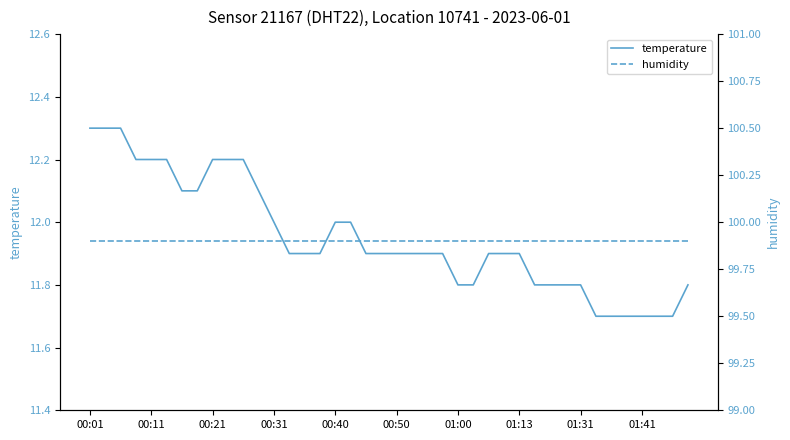

The temperature series shows 12.3 at 00:01. True or false?

True